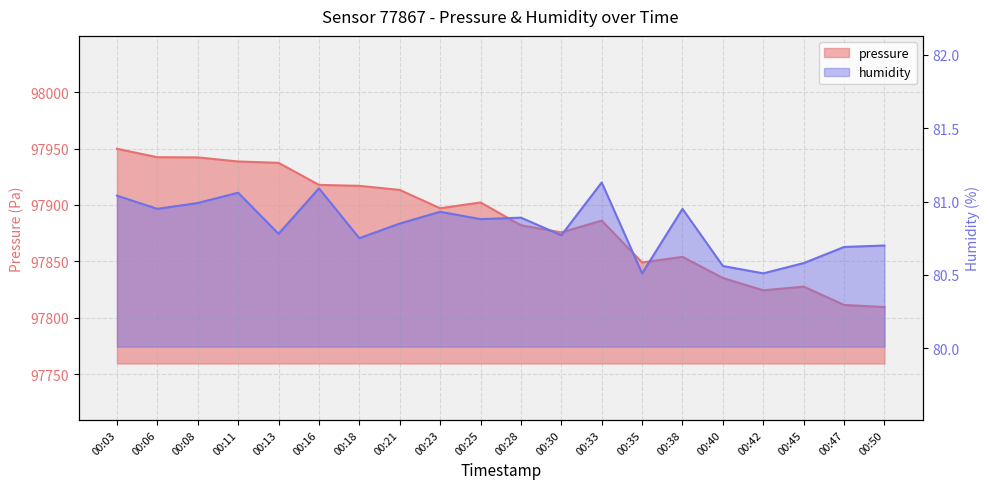

Between 00:11 and 00:18, which series saw the biggest shift?

pressure